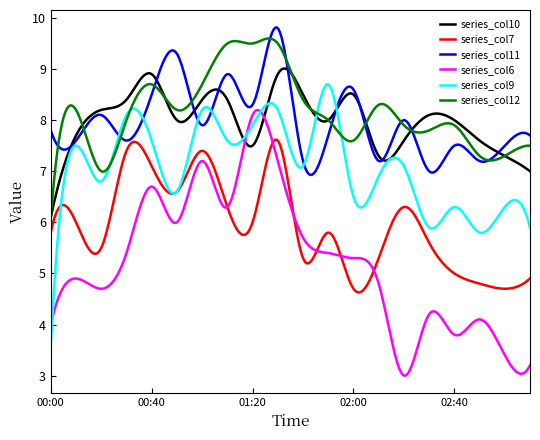

What is the maximum value for series_col9?

8.7